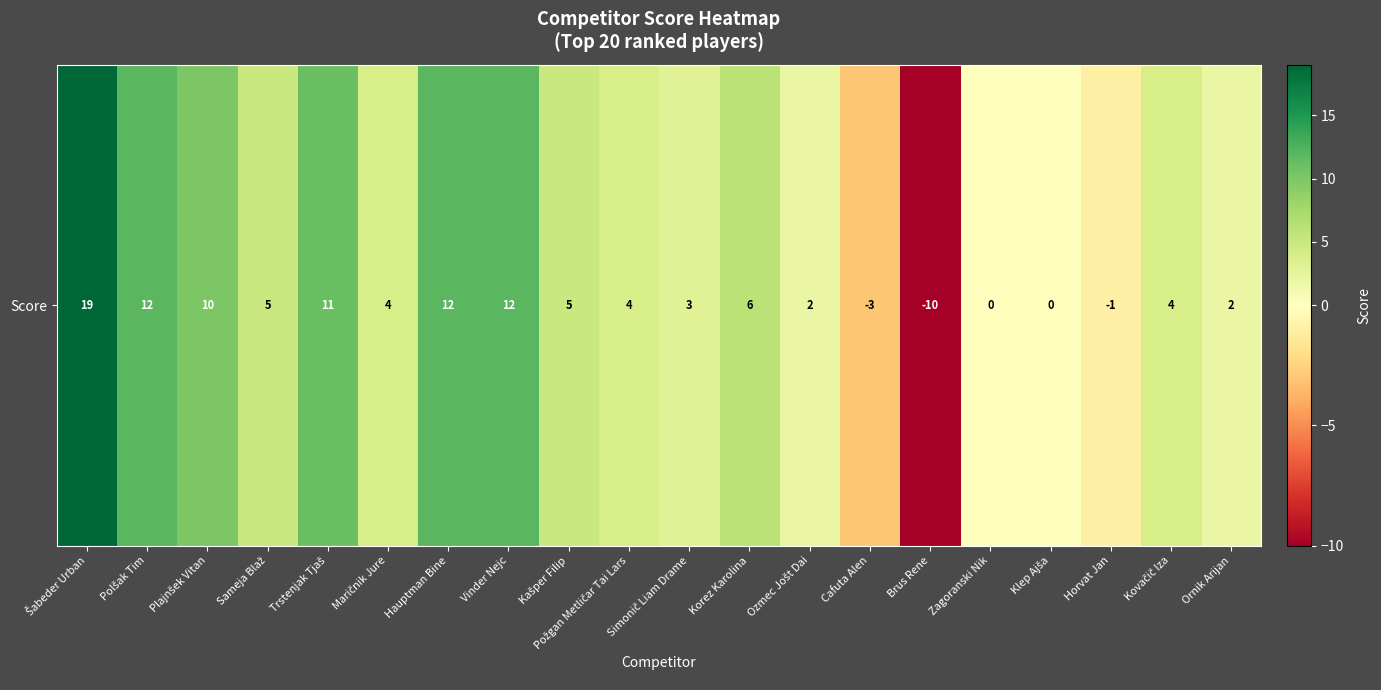

Where does the data first go above 4?

Šabeder Urban